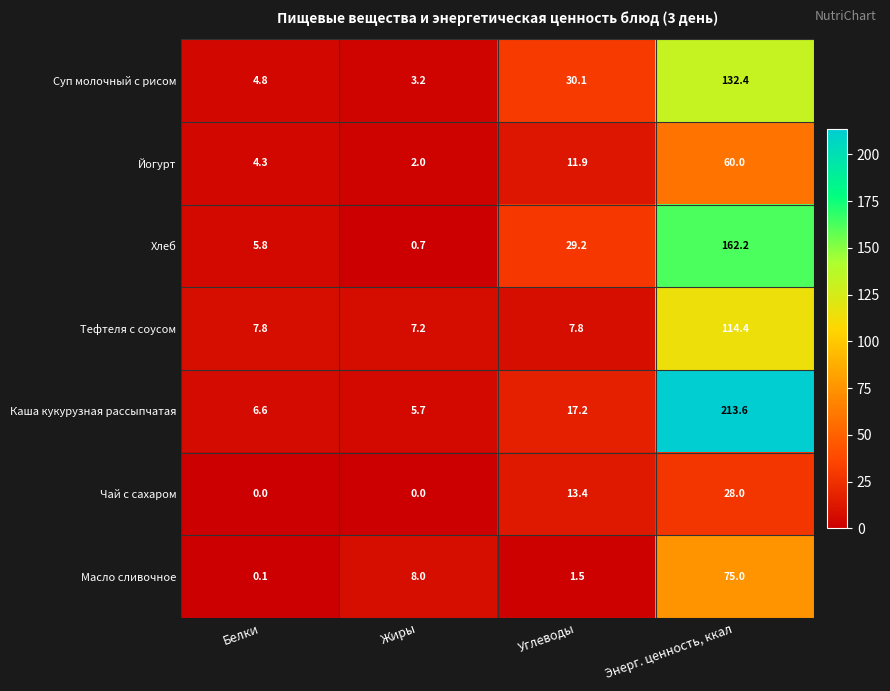

Rank the series by their maximum value, from highest to lowest.

Каша кукурузная рассыпчатая, Хлеб, Суп молочный с рисом, Тефтеля с соусом, Масло сливочное, Йогурт, Чай с сахаром